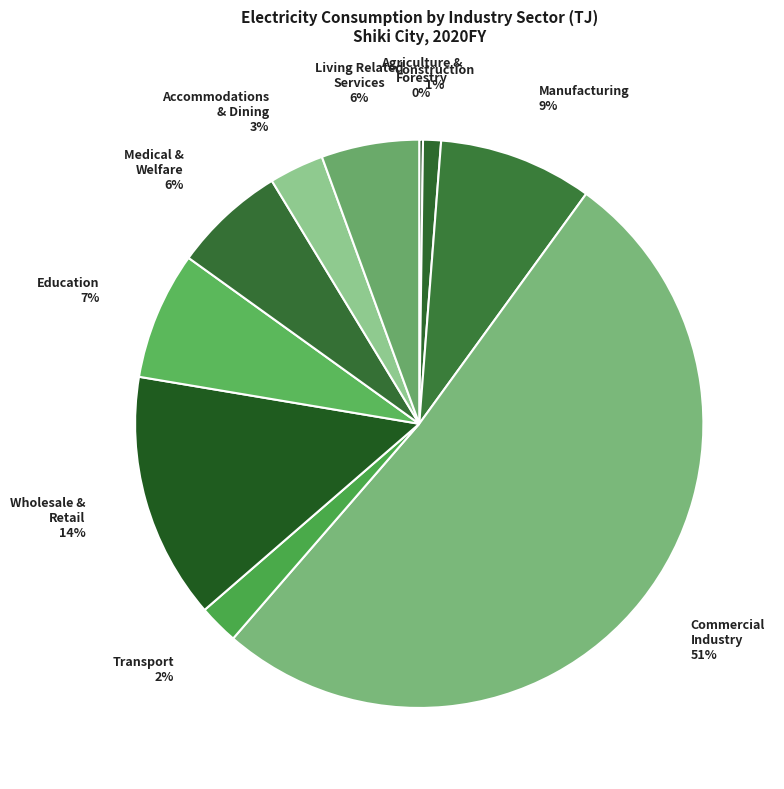

Which slice represents more than half of the pie?

Commercial Industry